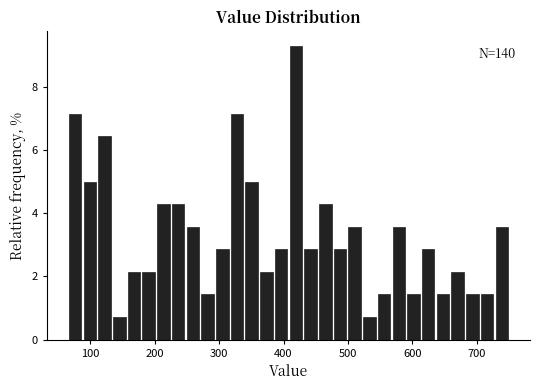

Around what value on the x-axis is the tallest bar? Give the approximate position of its centre, as read against the axis.

420